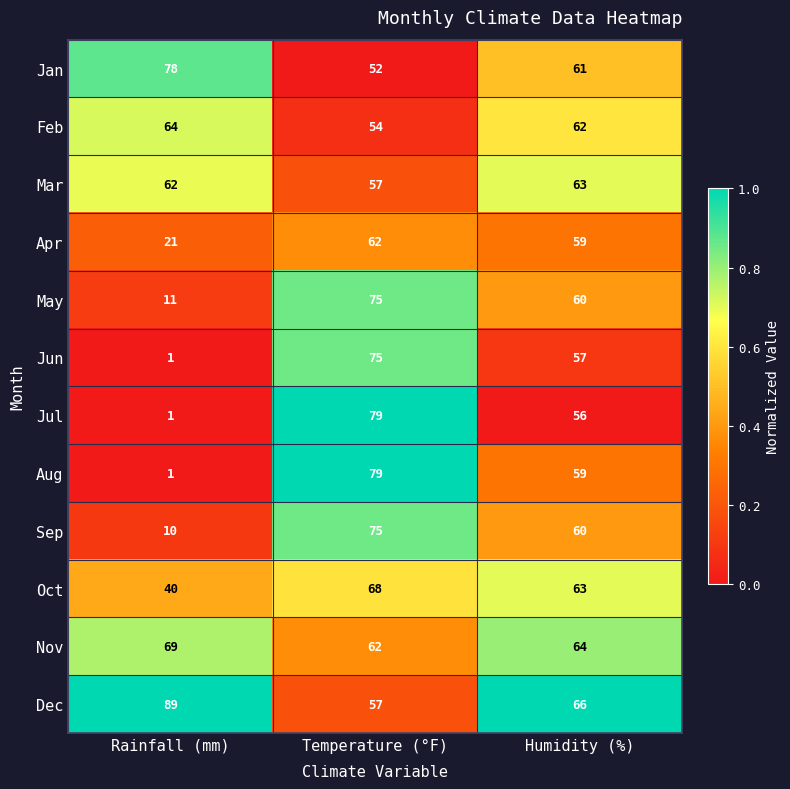

List the labels in order of May value, largest first.

Temperature (°F), Humidity (%), Rainfall (mm)